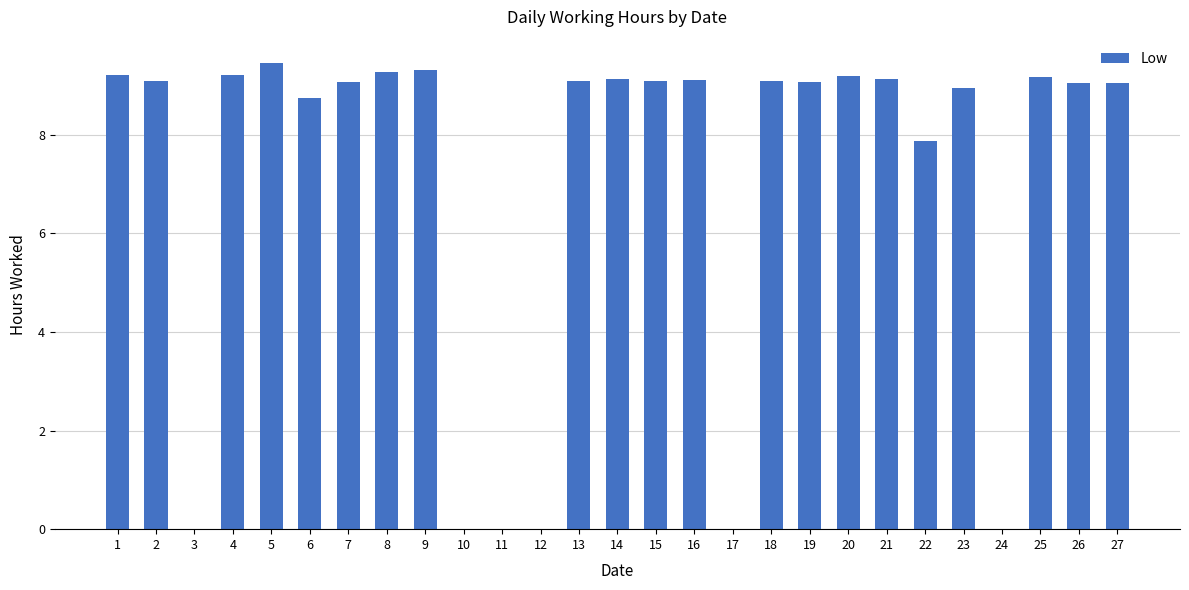

What is the average value?

7.0